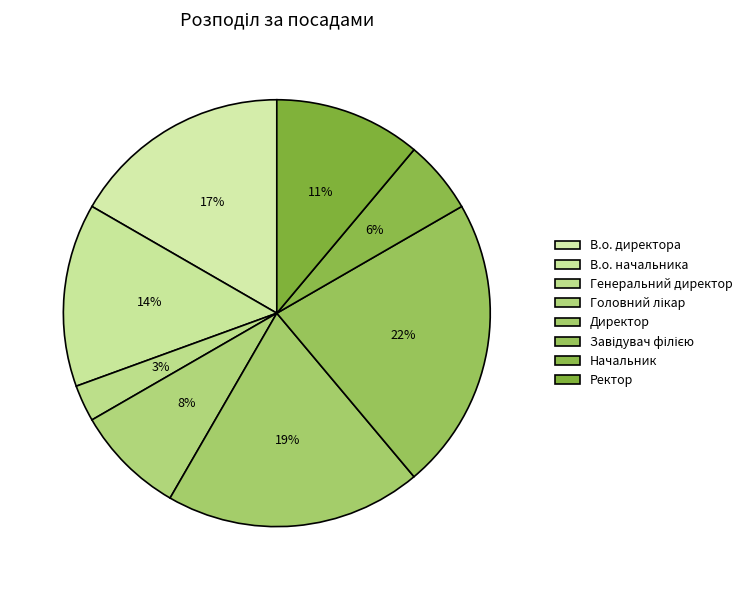

Count the number of slices in the pie.

8